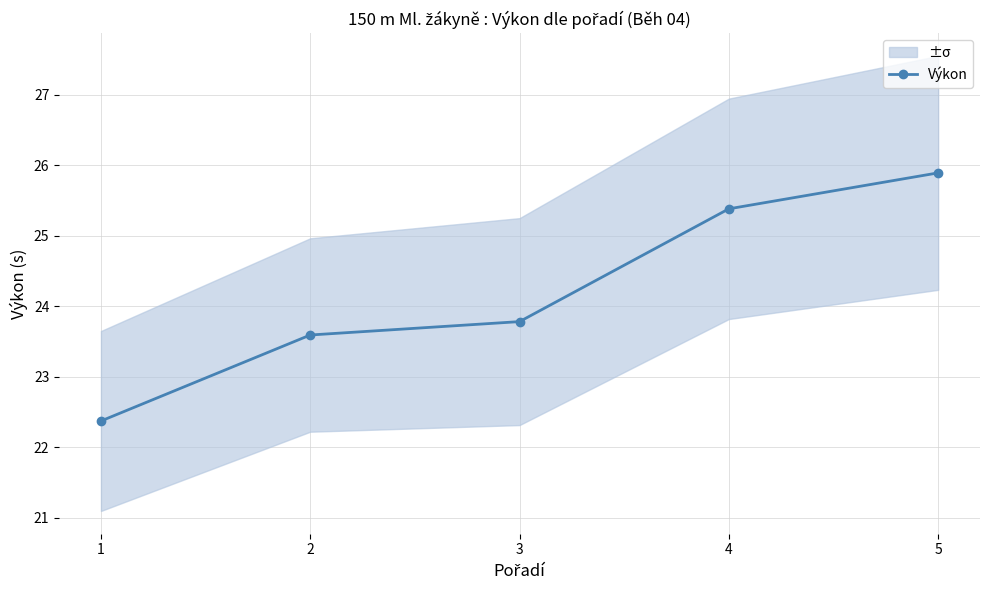

What is the change in value from 2 to 3?

+0.2